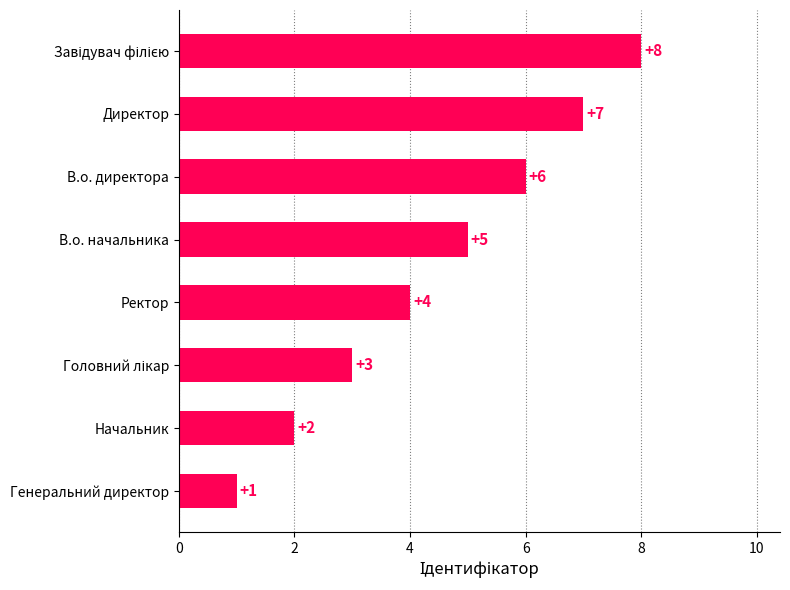

Which has a higher value, Начальник or В.о. директора?

В.о. директора